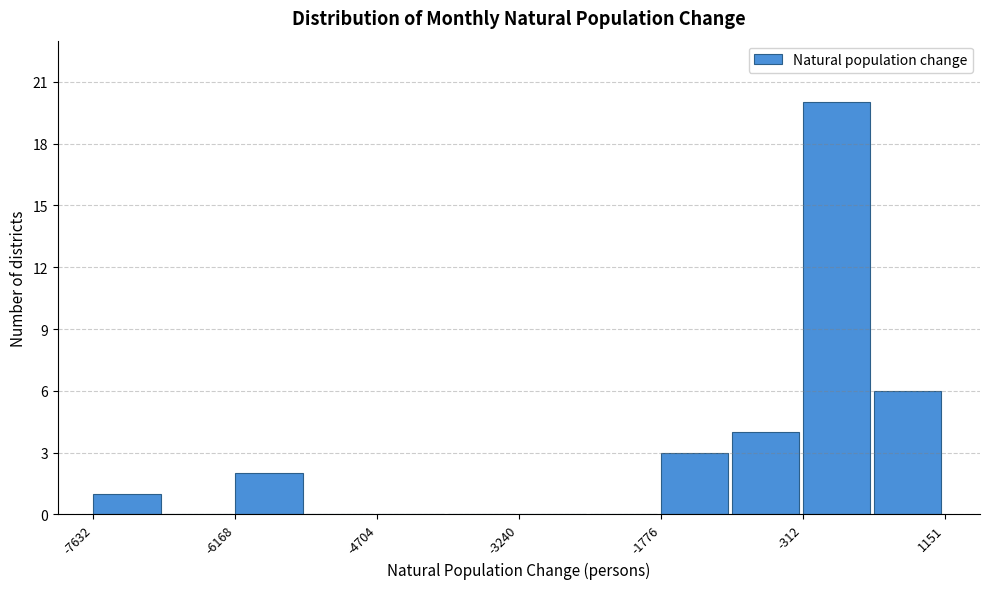

Read against the x-axis, roughly where is the centre of the tallest bar?

0